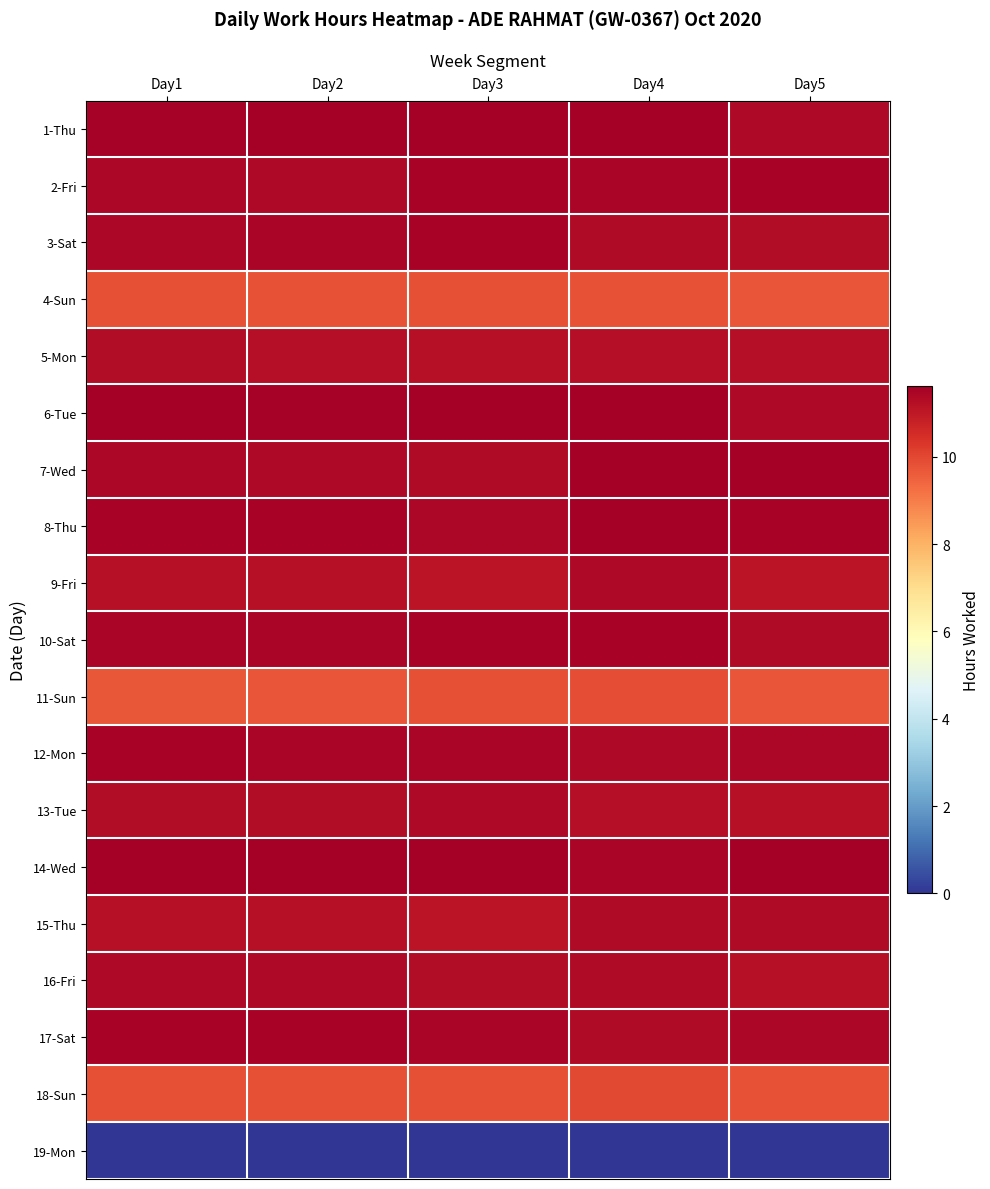

Reading left to right, transcribe all the data shown in this chart.

1-Thu: Day1=11.6	Day2=11.6	Day3=11.6	Day4=11.6	Day5=11.4
2-Fri: Day1=11.4	Day2=11.4	Day3=11.5	Day4=11.4	Day5=11.5
3-Sat: Day1=11.4	Day2=11.5	Day3=11.5	Day4=11.3	Day5=11.3
4-Sun: Day1=9.8	Day2=9.8	Day3=9.8	Day4=9.8	Day5=9.7
5-Mon: Day1=11.3	Day2=11.2	Day3=11.2	Day4=11.2	Day5=11.2
6-Tue: Day1=11.6	Day2=11.6	Day3=11.6	Day4=11.6	Day5=11.4
7-Wed: Day1=11.4	Day2=11.4	Day3=11.3	Day4=11.6	Day5=11.6
8-Thu: Day1=11.5	Day2=11.5	Day3=11.4	Day4=11.6	Day5=11.5
9-Fri: Day1=11.2	Day2=11.2	Day3=11.1	Day4=11.4	Day5=11.1
10-Sat: Day1=11.5	Day2=11.5	Day3=11.5	Day4=11.5	Day5=11.3
11-Sun: Day1=9.7	Day2=9.7	Day3=9.8	Day4=9.9	Day5=9.8
12-Mon: Day1=11.5	Day2=11.5	Day3=11.4	Day4=11.4	Day5=11.4
13-Tue: Day1=11.3	Day2=11.3	Day3=11.4	Day4=11.2	Day5=11.2
14-Wed: Day1=11.6	Day2=11.6	Day3=11.7	Day4=11.5	Day5=11.9
15-Thu: Day1=11.2	Day2=11.2	Day3=11.1	Day4=11.3	Day5=11.3
16-Fri: Day1=11.4	Day2=11.4	Day3=11.3	Day4=11.3	Day5=11.2
17-Sat: Day1=11.5	Day2=11.5	Day3=11.4	Day4=11.3	Day5=11.4
18-Sun: Day1=9.8	Day2=9.8	Day3=9.8	Day4=9.9	Day5=9.8
19-Mon: Day1=0.0	Day2=0.0	Day3=0.0	Day4=0.0	Day5=0.0